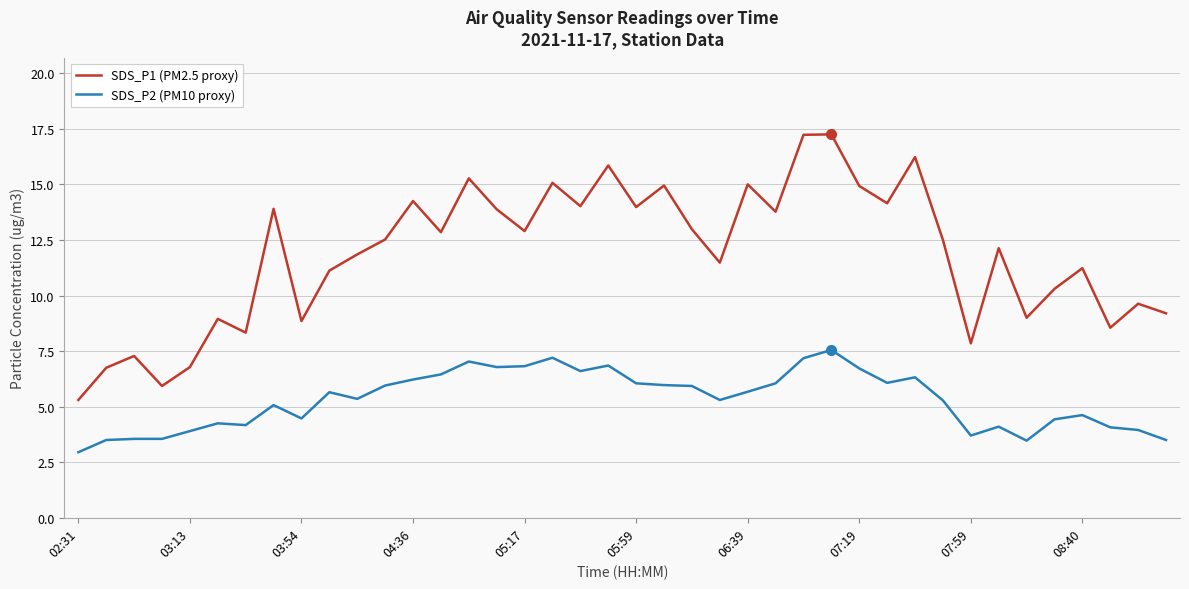

What is the average value of the SDS_P1 (PM2.5 proxy) series?

11.8